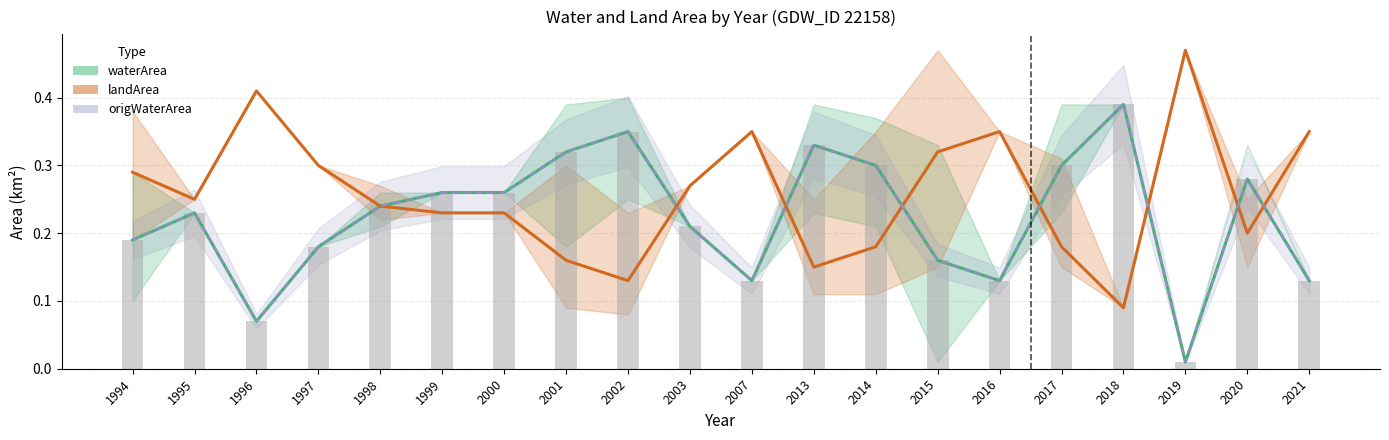

Reading left to right, what are all the values shown in this chart?

waterArea: 1994=0.2	1995=0.2	1996=0.1	1997=0.2	1998=0.2	1999=0.3	2000=0.3	2001=0.3	2002=0.3	2003=0.2	2007=0.1	2013=0.3	2014=0.3	2015=0.2	2016=0.1	2017=0.3	2018=0.4	2019=0.0	2020=0.3	2021=0.1
landArea: 1994=0.3	1995=0.2	1996=0.4	1997=0.3	1998=0.2	1999=0.2	2000=0.2	2001=0.2	2002=0.1	2003=0.3	2007=0.3	2013=0.1	2014=0.2	2015=0.3	2016=0.3	2017=0.2	2018=0.1	2019=0.5	2020=0.2	2021=0.3
origWaterArea: 1994=0.2	1995=0.2	1996=0.1	1997=0.2	1998=0.2	1999=0.3	2000=0.3	2001=0.3	2002=0.3	2003=0.2	2007=0.1	2013=0.3	2014=0.3	2015=0.2	2016=0.1	2017=0.3	2018=0.4	2019=0.0	2020=0.3	2021=0.1
origWaterArea (bar): 1994=0.2	1995=0.2	1996=0.1	1997=0.2	1998=0.2	1999=0.3	2000=0.3	2001=0.3	2002=0.3	2003=0.2	2007=0.1	2013=0.3	2014=0.3	2015=0.2	2016=0.1	2017=0.3	2018=0.4	2019=0.0	2020=0.3	2021=0.1